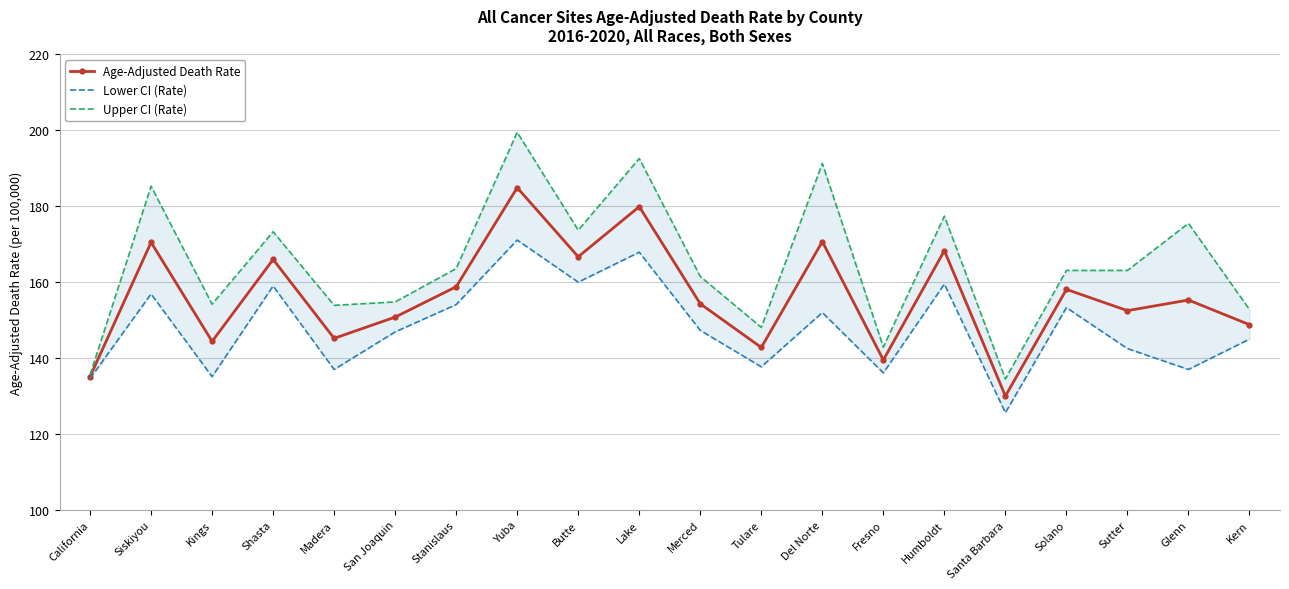

Reading left to right, extract all data points from this chart.

Age-Adjusted Death Rate: 135.1	170.5	144.4	166.0	145.2	150.8	158.8	184.9	166.7	179.9	154.3	142.8	170.7	139.5	168.3	130.0	158.1	152.5	155.3	148.8
Lower CI (Rate): 134.6	156.9	135.1	159.0	137.0	146.9	154.1	171.1	160.0	167.9	147.3	137.7	152.0	136.1	159.5	125.6	153.3	142.5	137.0	145.0
Upper CI (Rate): 135.6	185.3	154.2	173.3	153.9	154.8	163.6	199.5	173.7	192.6	161.5	148.1	191.3	142.9	177.4	134.5	163.1	163.1	175.5	152.8